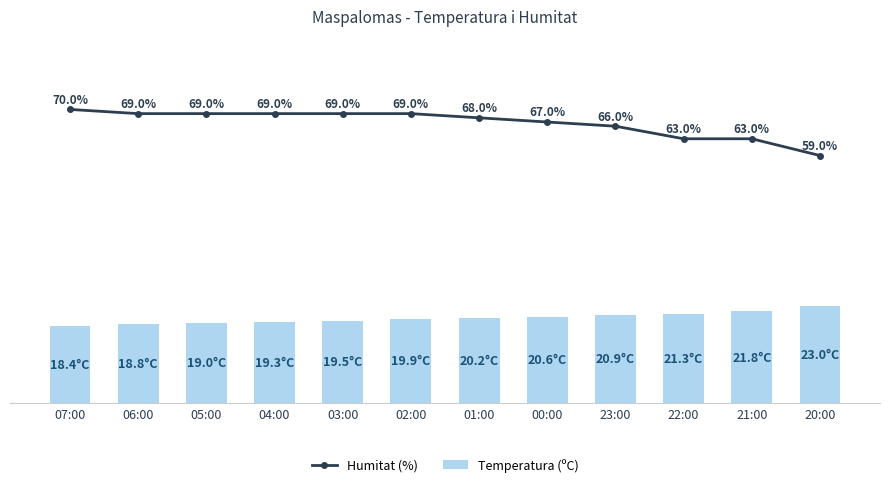

What is the minimum value for Humitat (%)?

59.0